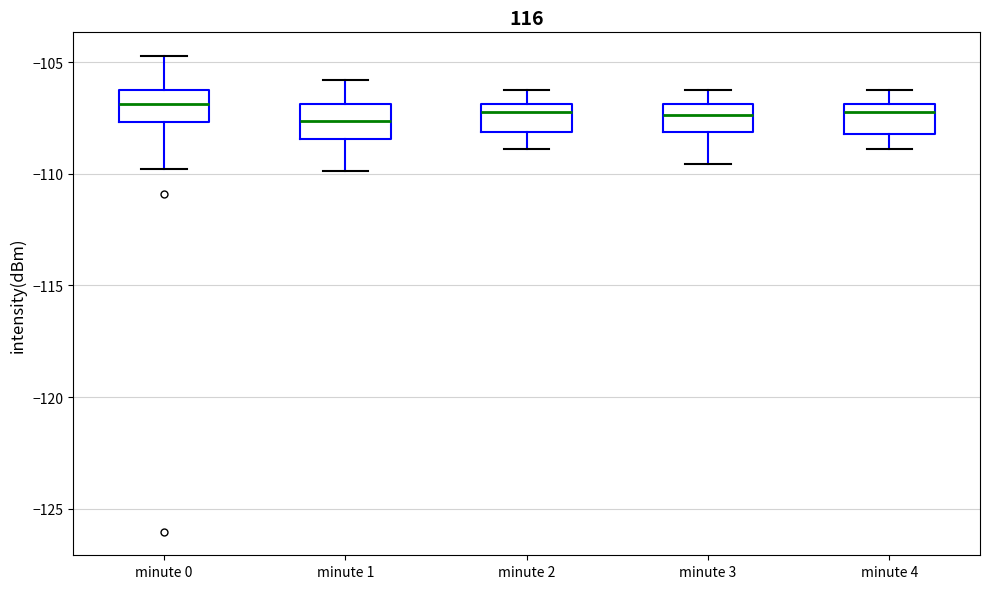

Reading left to right, read every box against the y-axis: the position of its median line, the range the box covers, and the ends of its whiskers. The values are not printed on the chart, so give them approximately, as read against the axis.

minute 0: median -107.0, box -107.5 to -106.5, whiskers -110.0 to -104.5
minute 1: median -107.5, box -108.5 to -107.0, whiskers -110.0 to -106.0
minute 2: median -107.0 (just below the box's upper edge), box -108.0 to -107.0, whiskers -109.0 to -106.0
minute 3: median -107.5, box -108.0 to -107.0, whiskers -109.5 to -106.0
minute 4: median -107.0 (just below the box's upper edge), box -108.0 to -107.0, whiskers -109.0 to -106.0